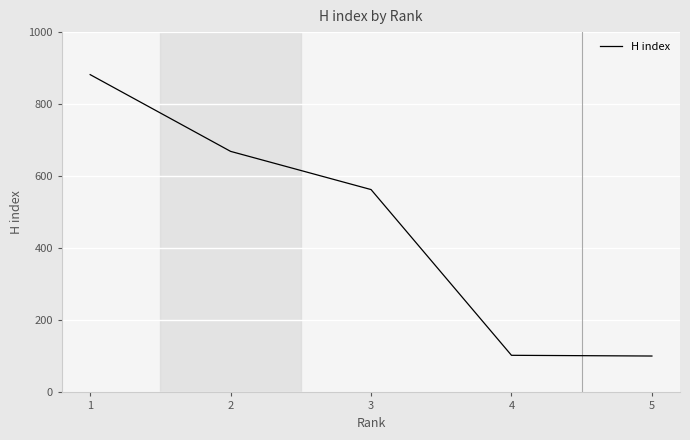

What is the smallest value displayed?

101